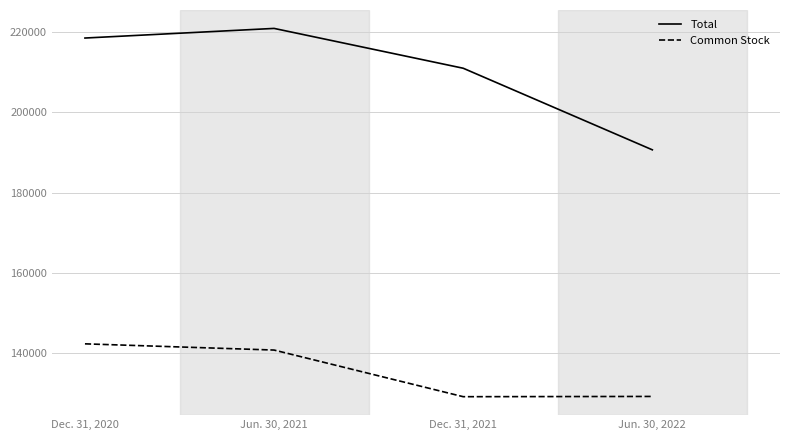

The value of Total at Dec. 31, 2021 is 135992. True or false?

False